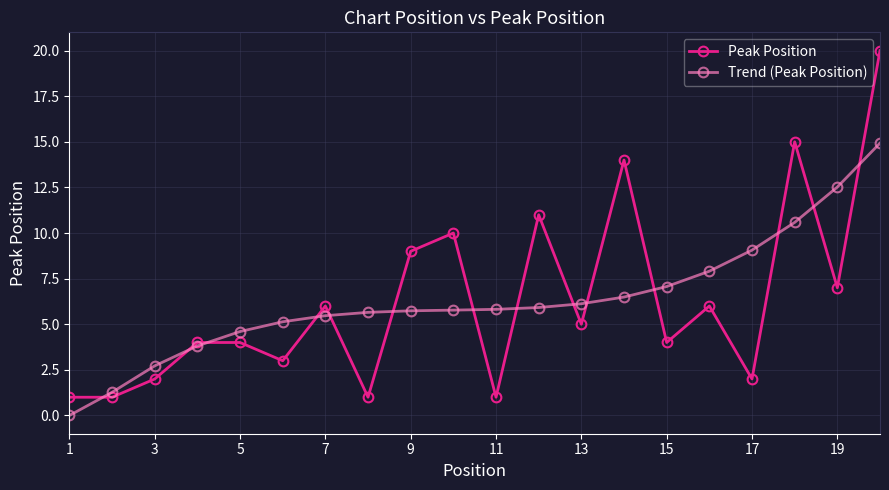

After their last crossing, which series has the higher values: Trend (Peak Position) or Peak Position?

Peak Position